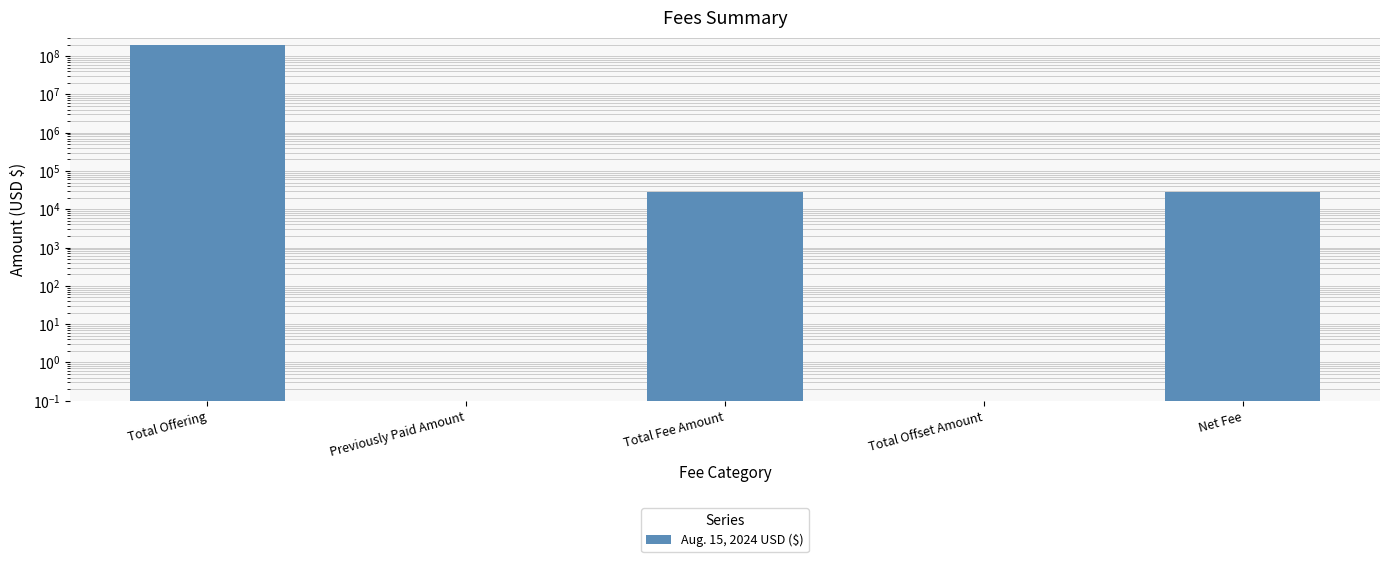

Which has a higher value, Total Fee Amount or Previously Paid Amount?

Total Fee Amount